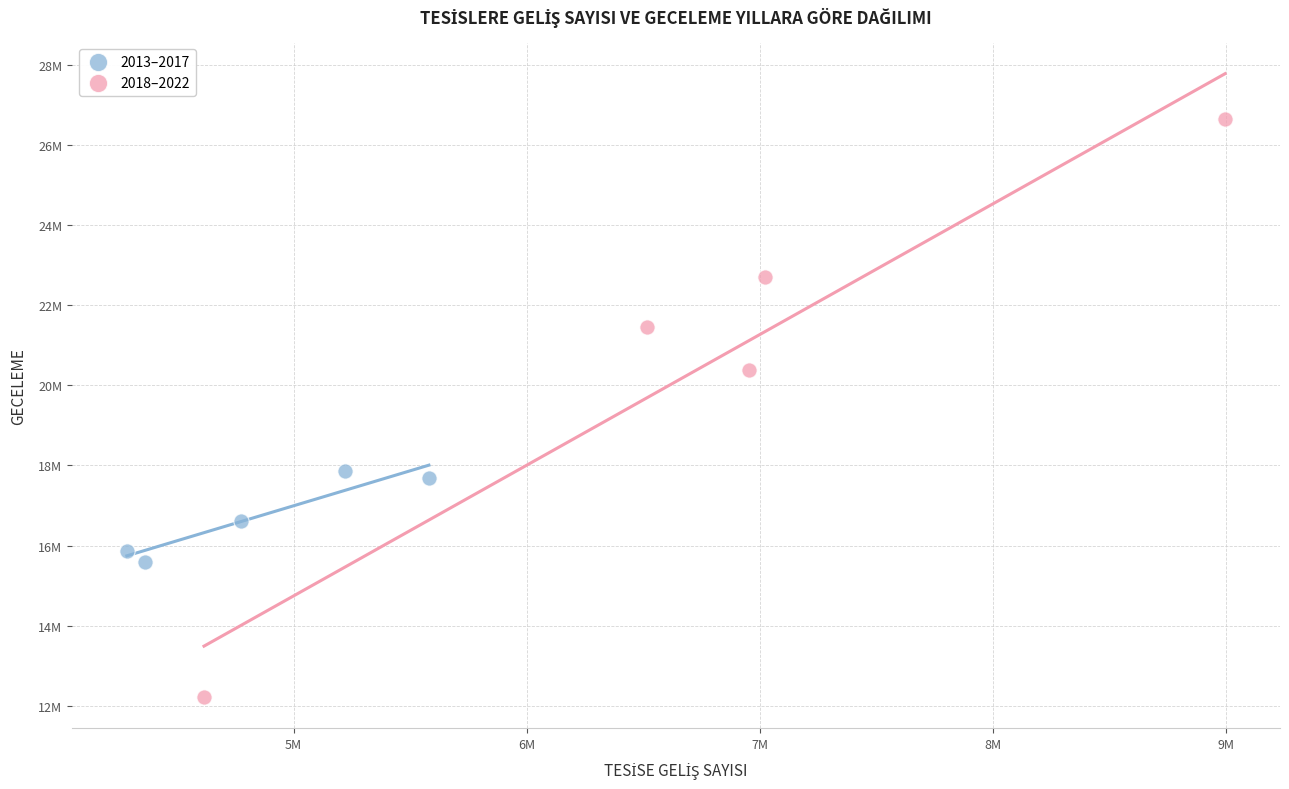

Which series reaches the minimum Y coordinate?

2018–2022